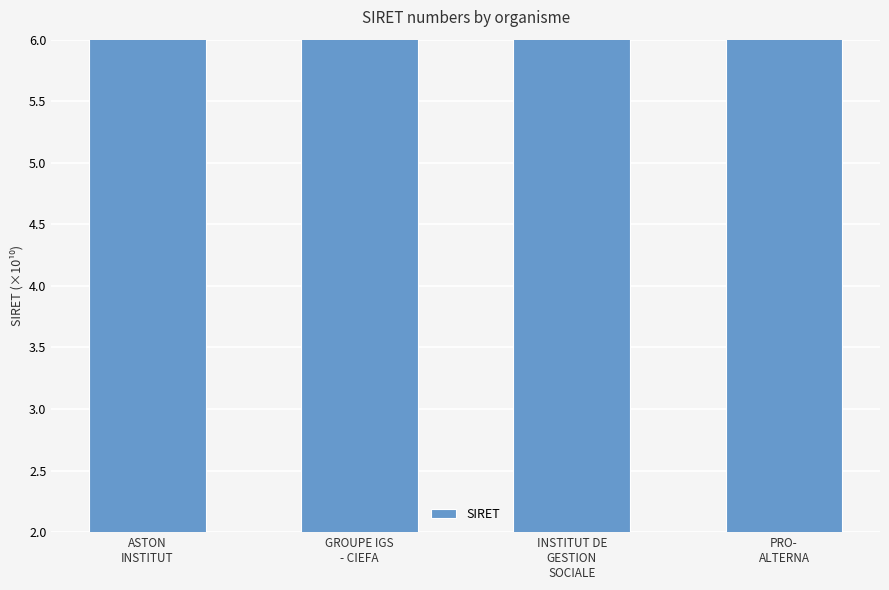

Which category has the lowest value across all series?

INSTITUT DE
GESTION
SOCIALE